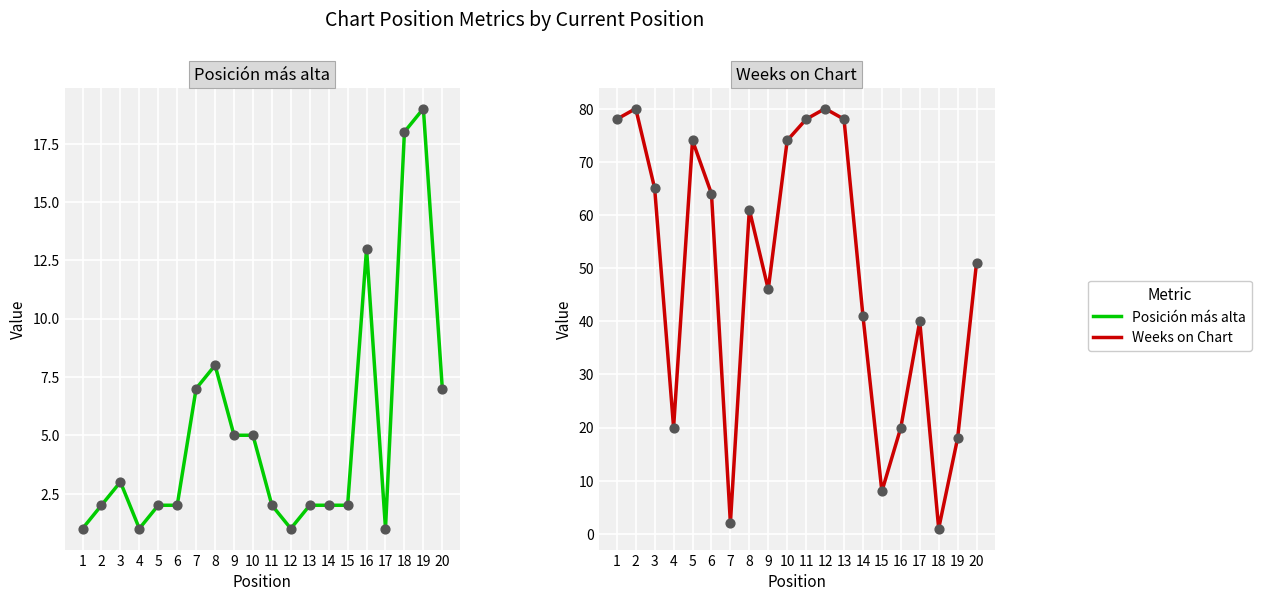

At which category is the sum across all series the highest?

2